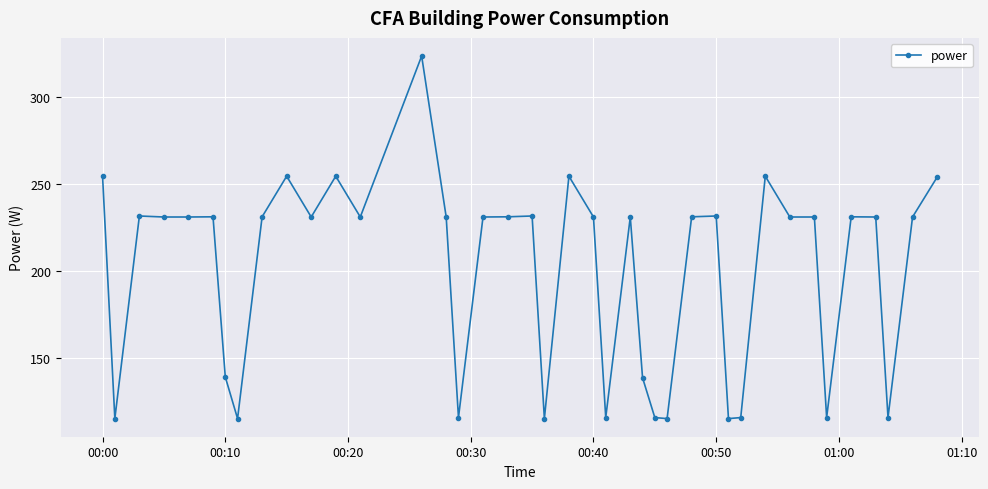

What is the sum of all values?

8019.6